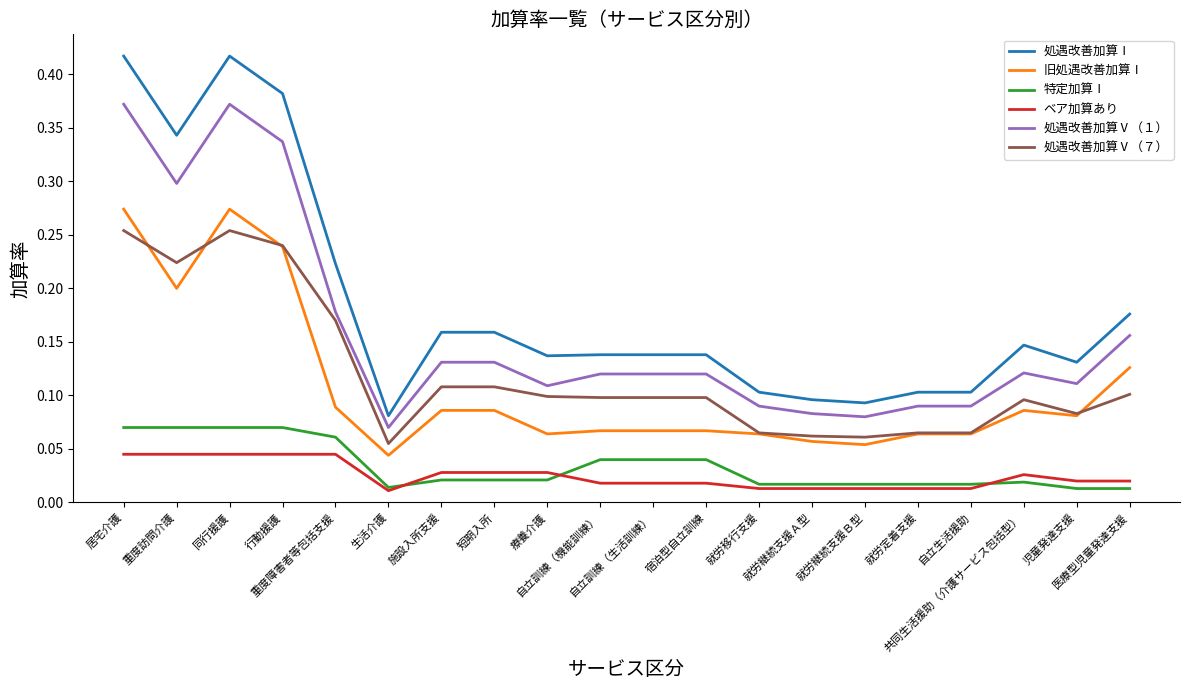

What are all the series names shown in the legend?

処遇改善加算Ⅰ, 旧処遇改善加算Ⅰ, 特定加算Ⅰ, ベア加算あり, 処遇改善加算Ⅴ（１）, 処遇改善加算Ⅴ（７）